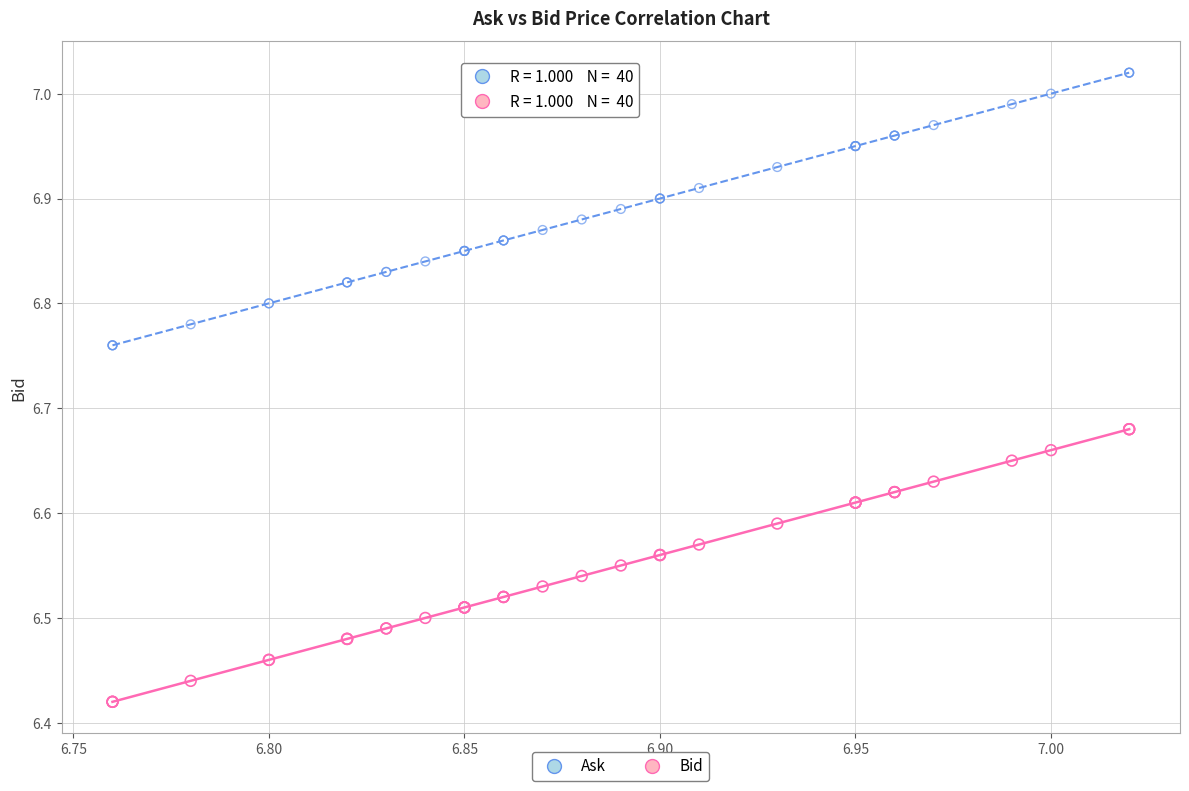

What is the X range (max minus min) for the scatter plot?

0.3